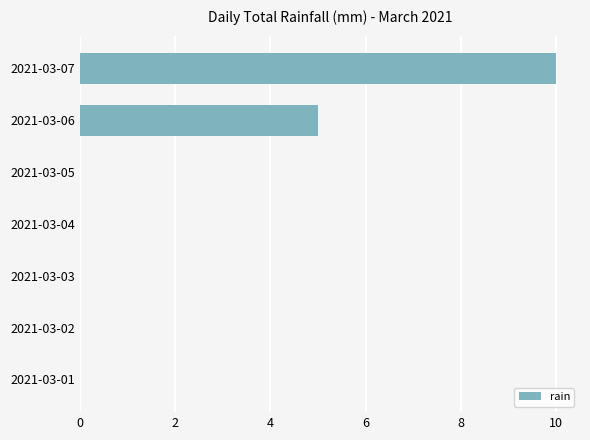

Which category has the highest value across all series?

2021-03-07